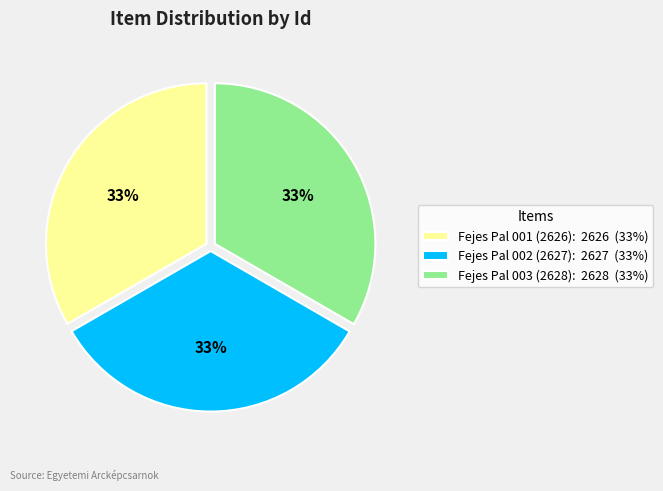

Does any single category account for the majority?

No